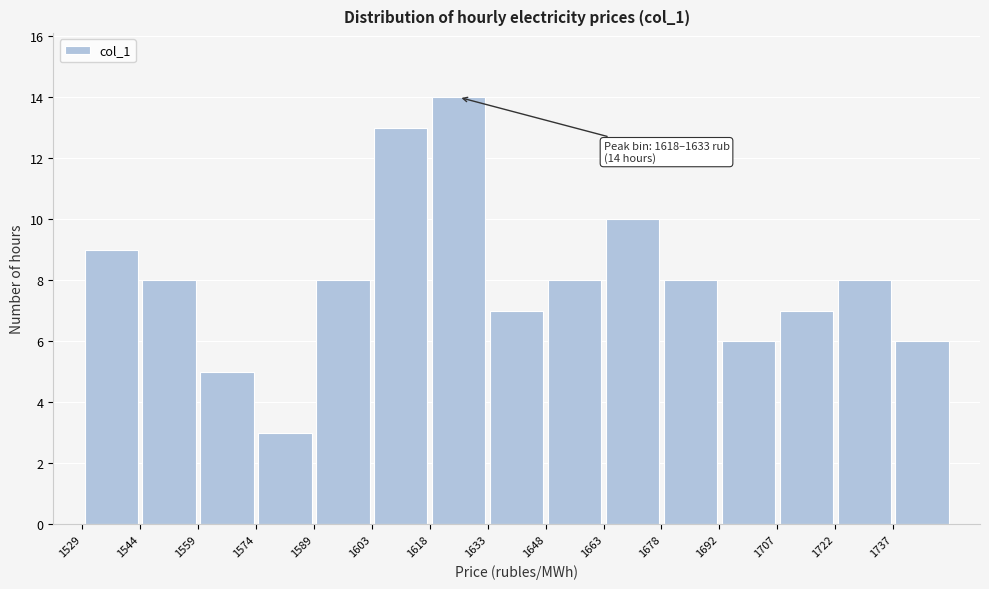

Over which range of the x-axis is the bar tallest?

1618 to 1634